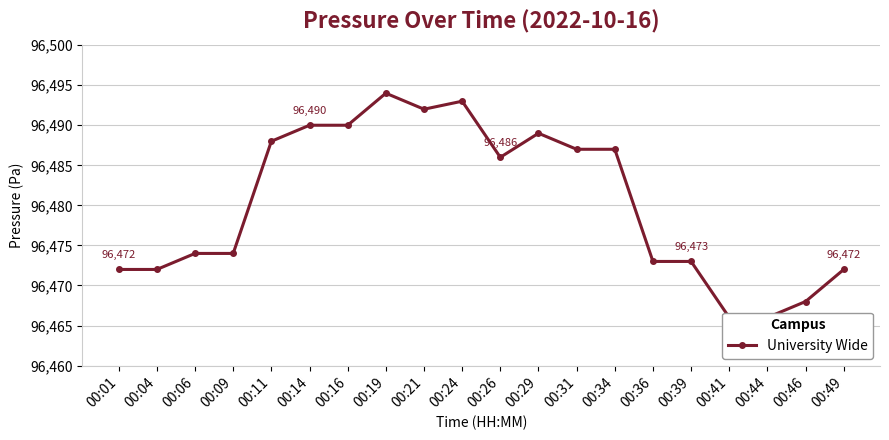

How many interior local peaks (higher than both neighbors) does the data have?

3